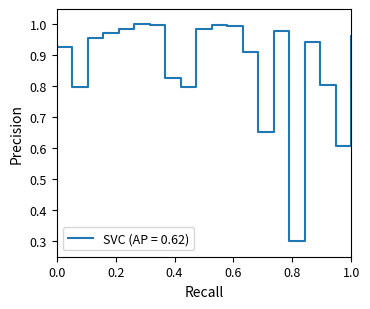

What is the smallest value displayed?

0.3